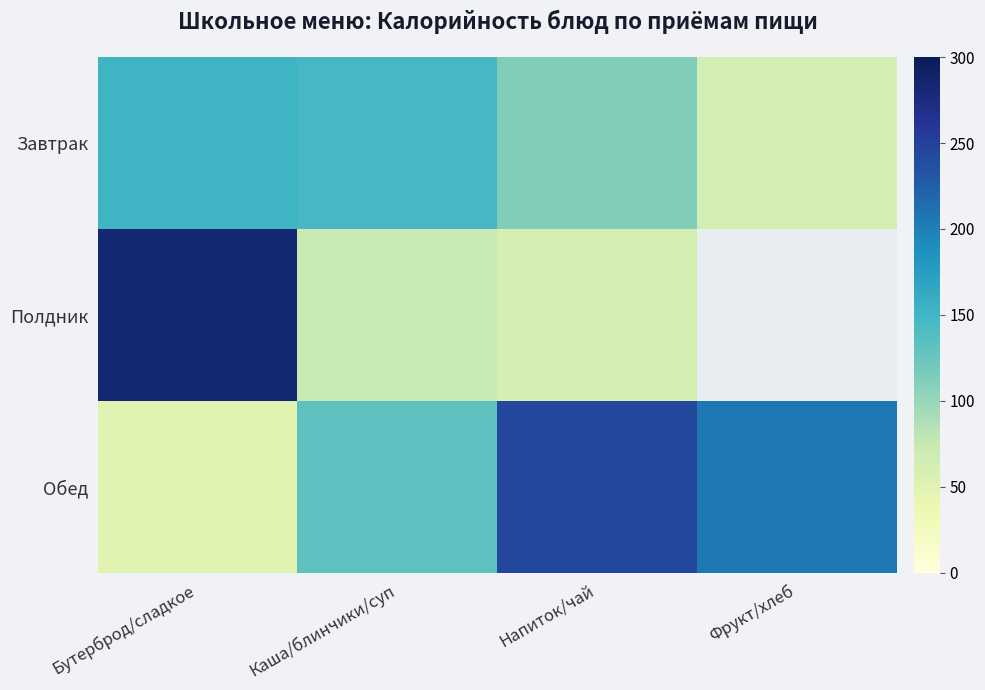

What is the sum of all Обед values?

631.4